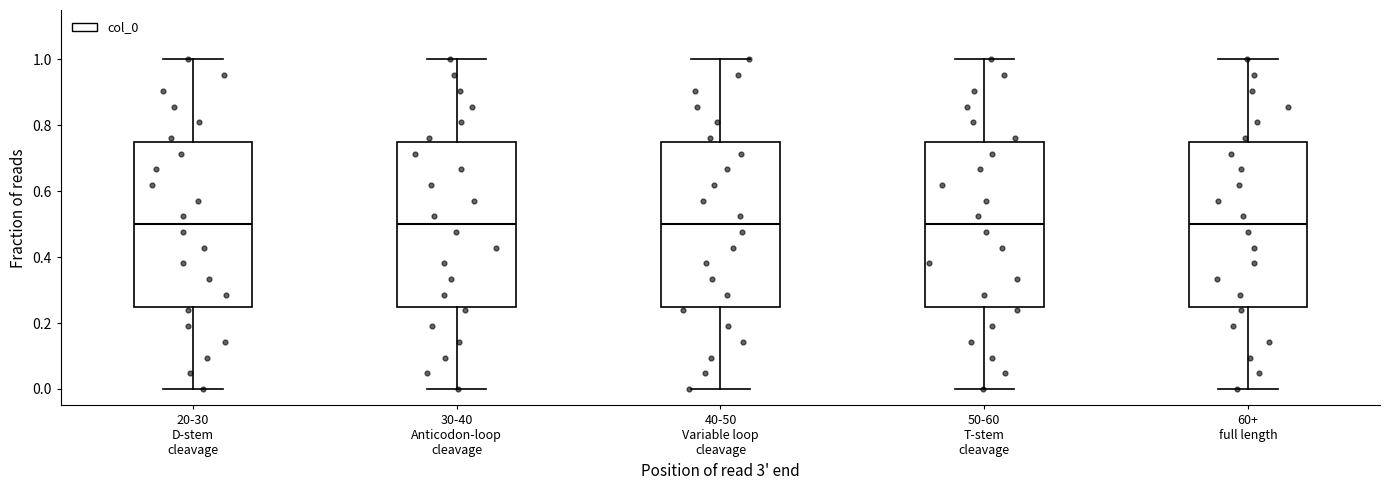

Where is the upper edge of the box for 60+ full length on the y-axis? The values are not printed on the chart, so give them approximately, as read against the axis.

0.76